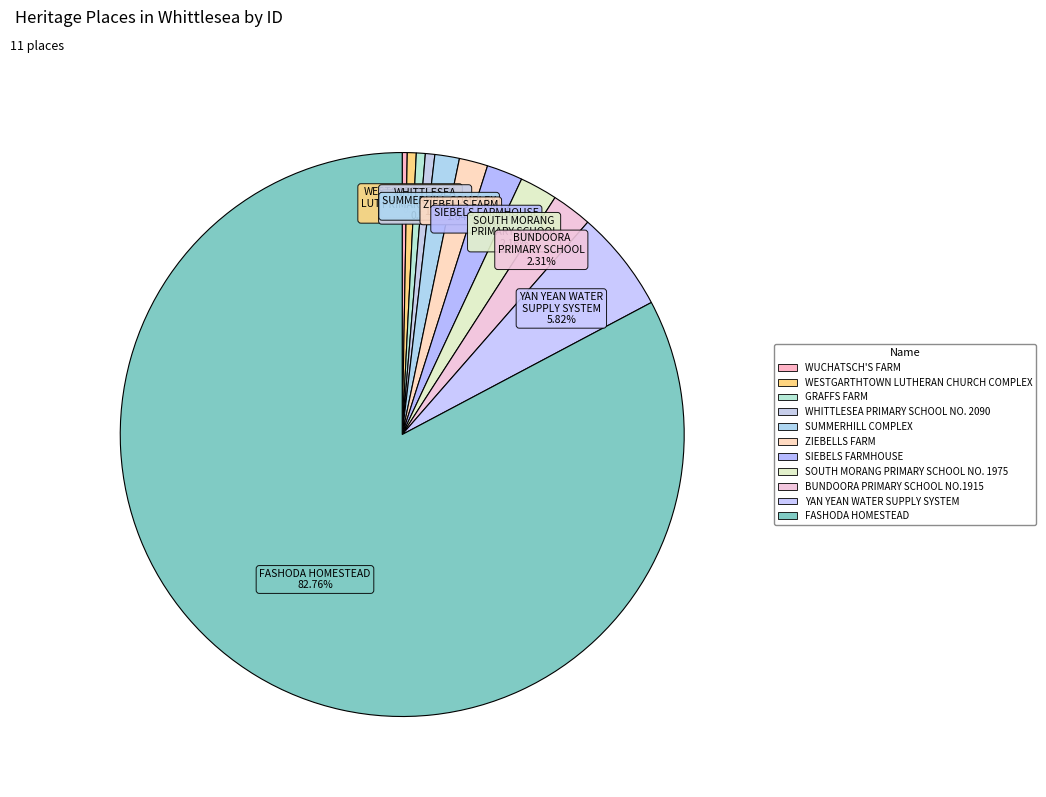

What percentage is the SIEBELS FARMHOUSE slice, to the nearest percent?

2%